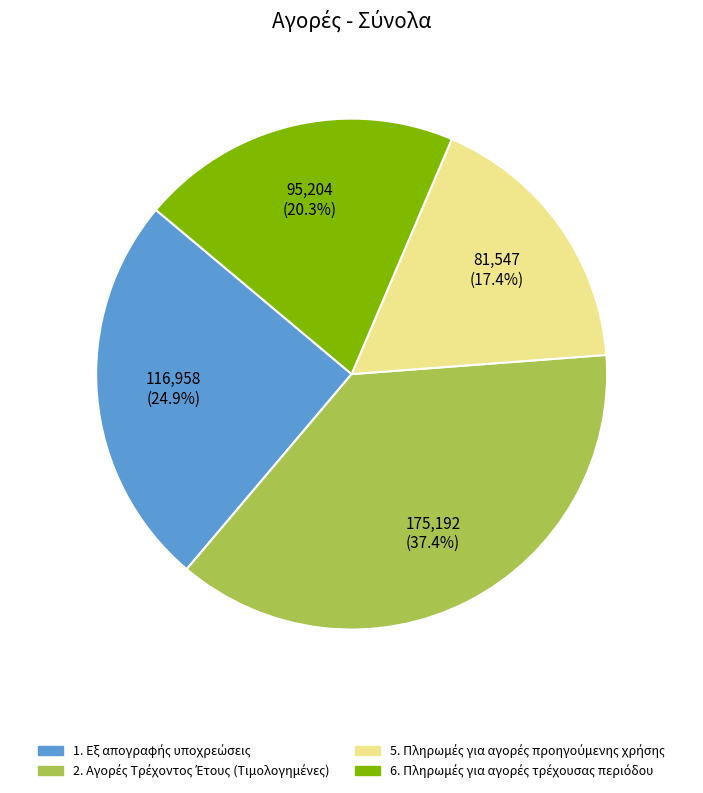

Does any single category account for the majority?

No